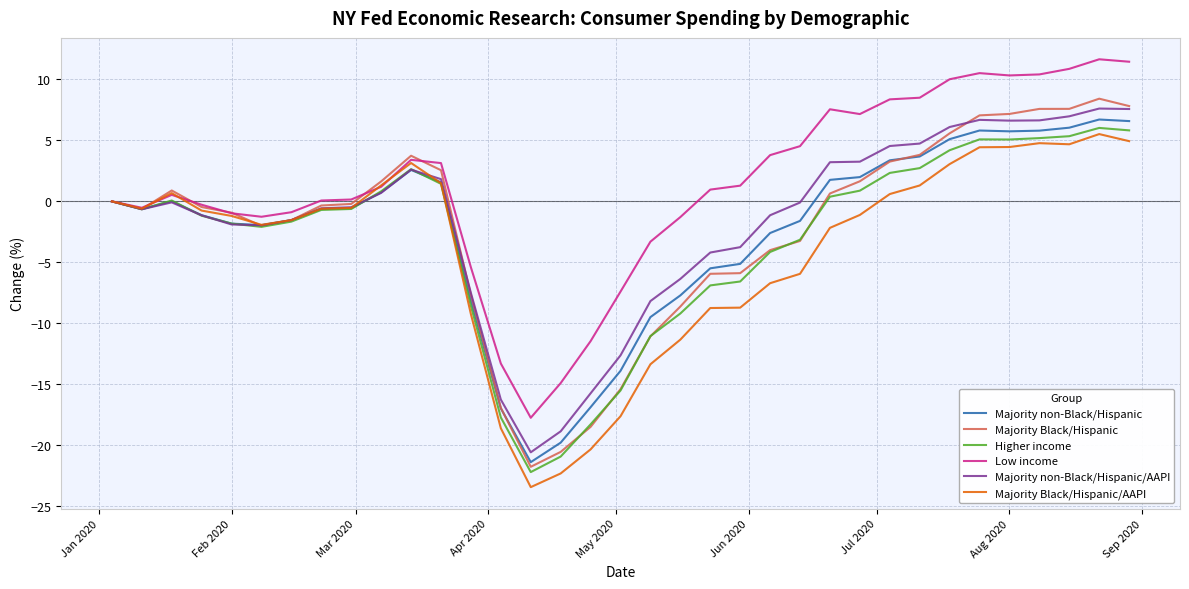

Which series has the largest range (max minus min)?

Majority Black/Hispanic